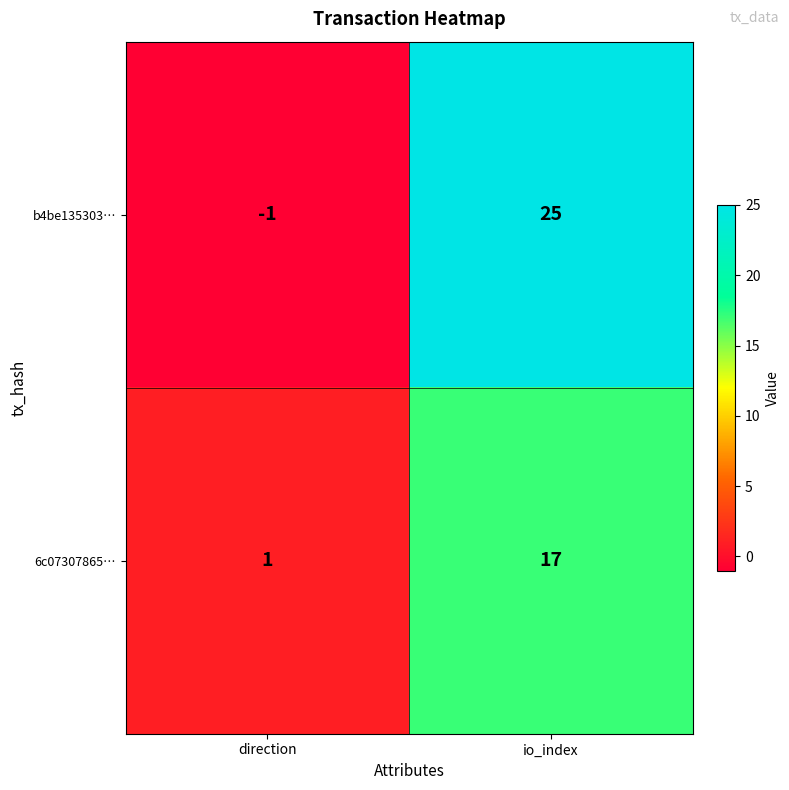

Where is 6c07307865… nearest to the value 9?

direction